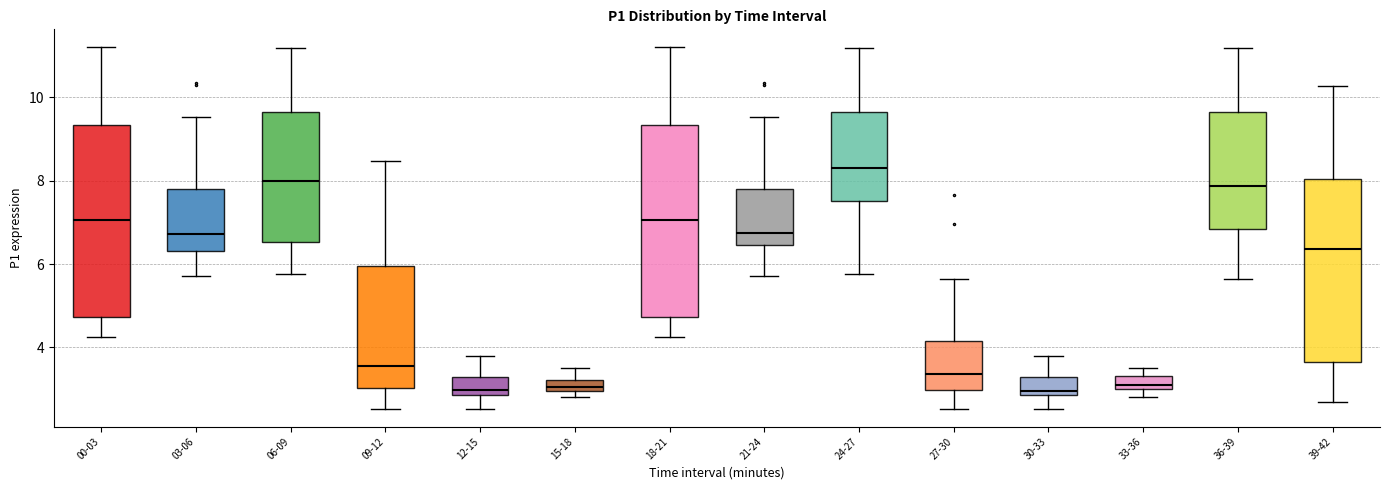

Where is the upper edge of the box for 03-06 on the y-axis? The values are not printed on the chart, so give them approximately, as read against the axis.

7.8